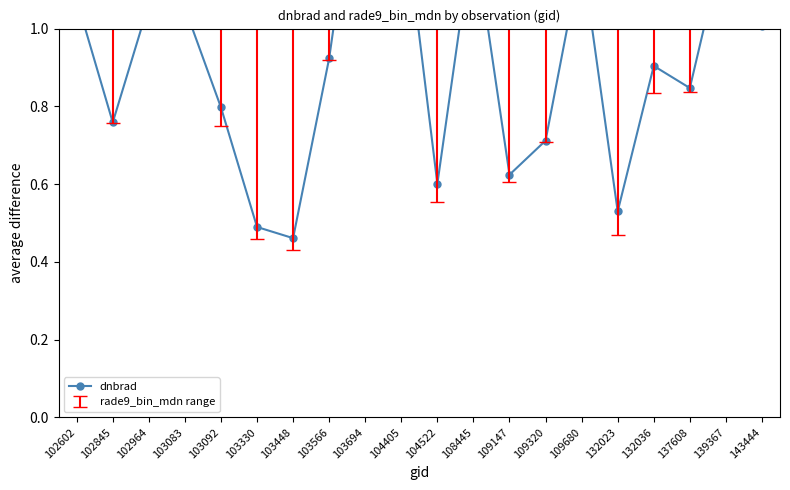

What is the value of the 6th point from the left?

0.5